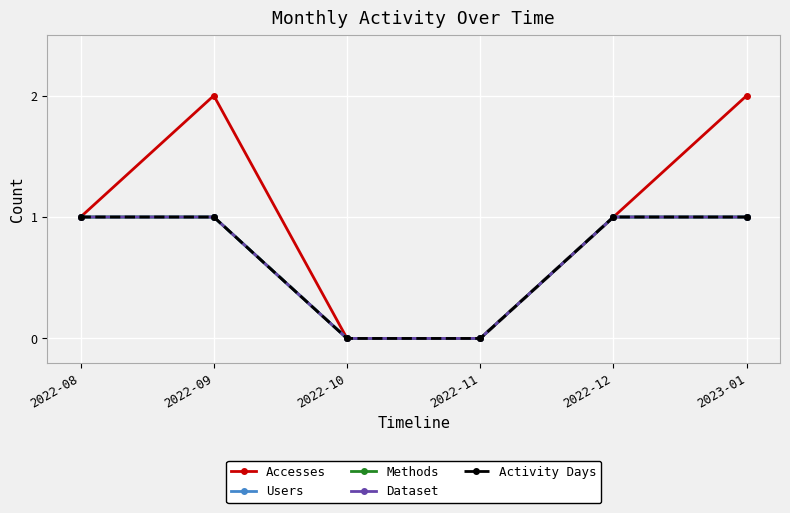

Which series has the largest range (max minus min)?

Accesses